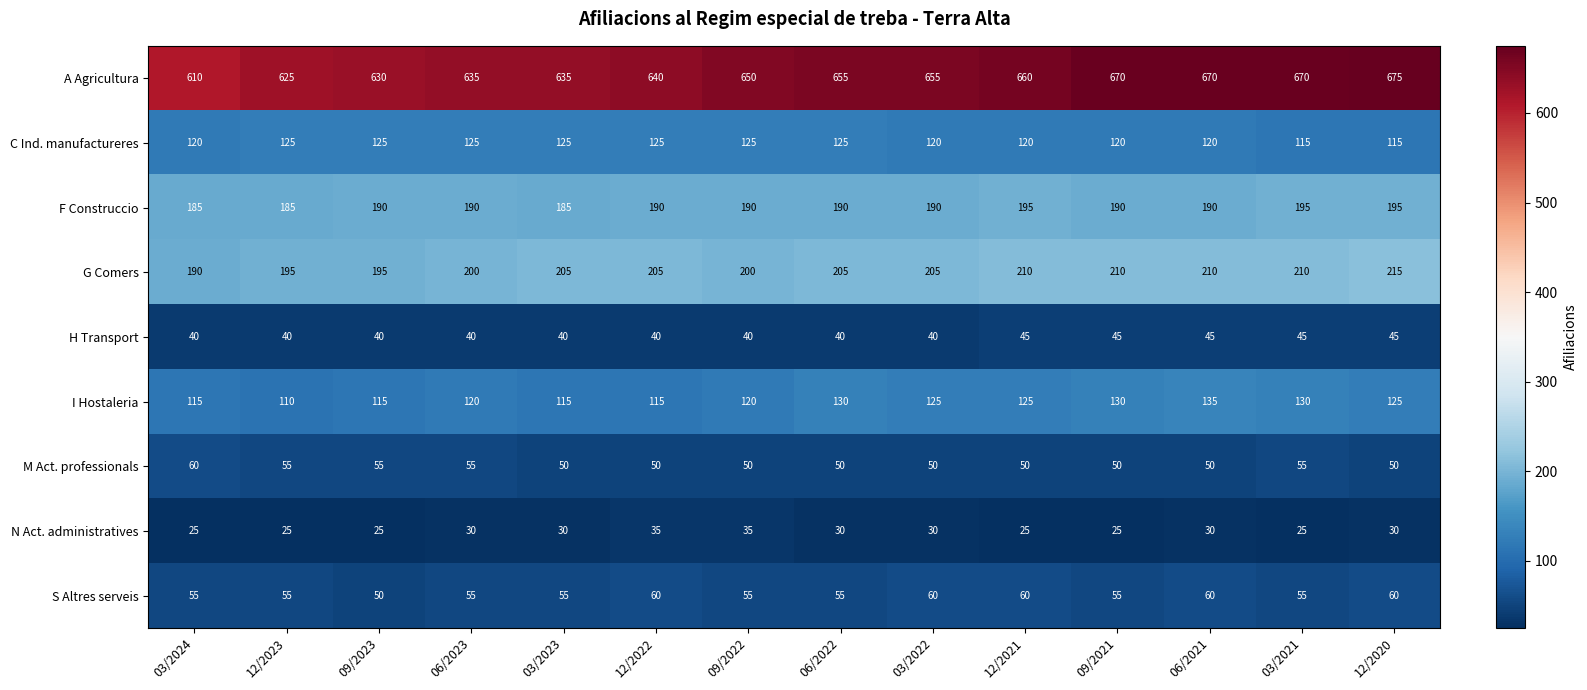

What is the average value of the C Ind. manufactureres series?

122